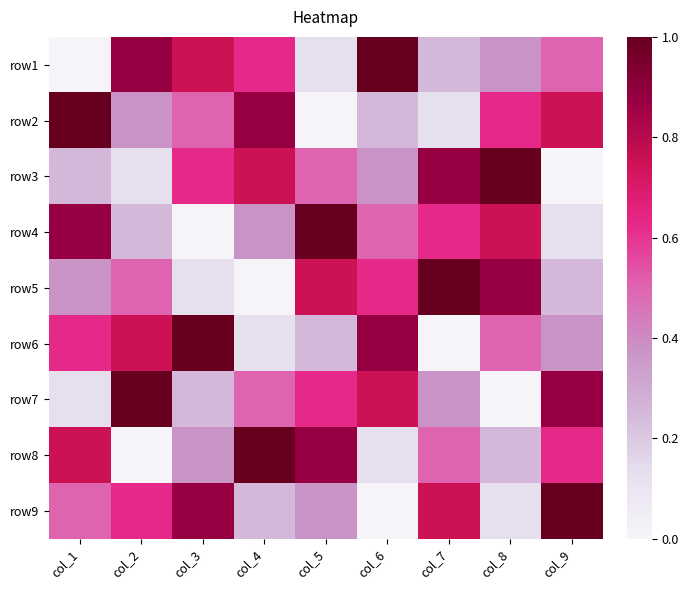

Count the number of data series in this chart.

9